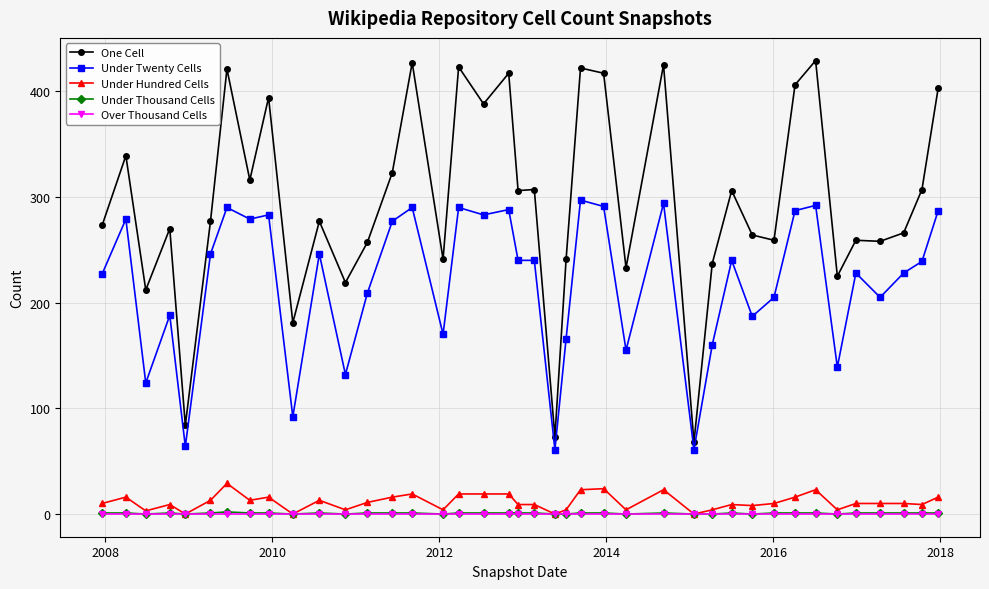

Which series has the widest spread of values?

One Cell